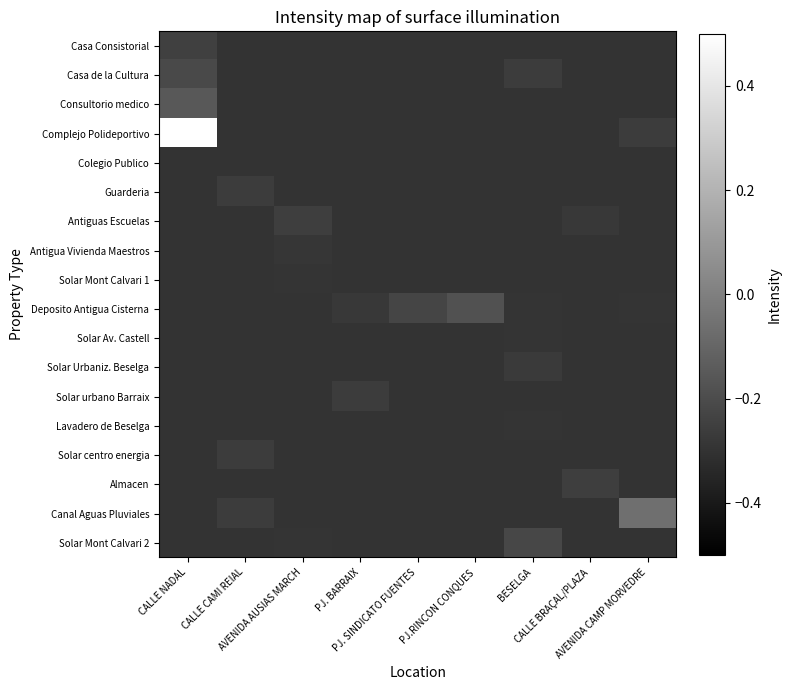

At which category does the chart reach its peak across all series?

CALLE NADAL